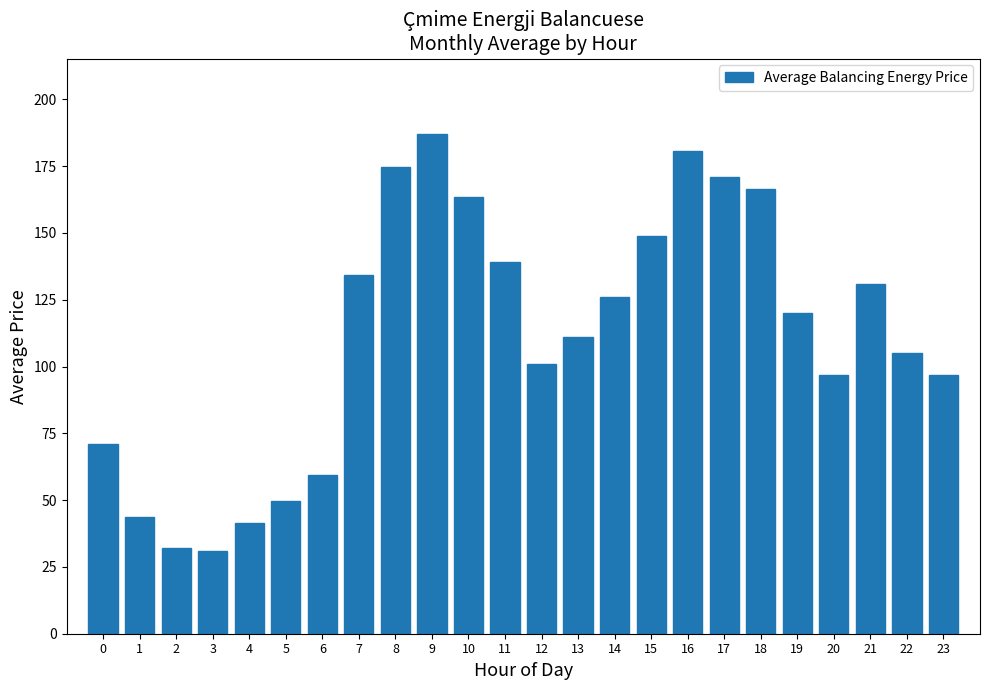

What is the sum of the values at 14 and 20?

222.8